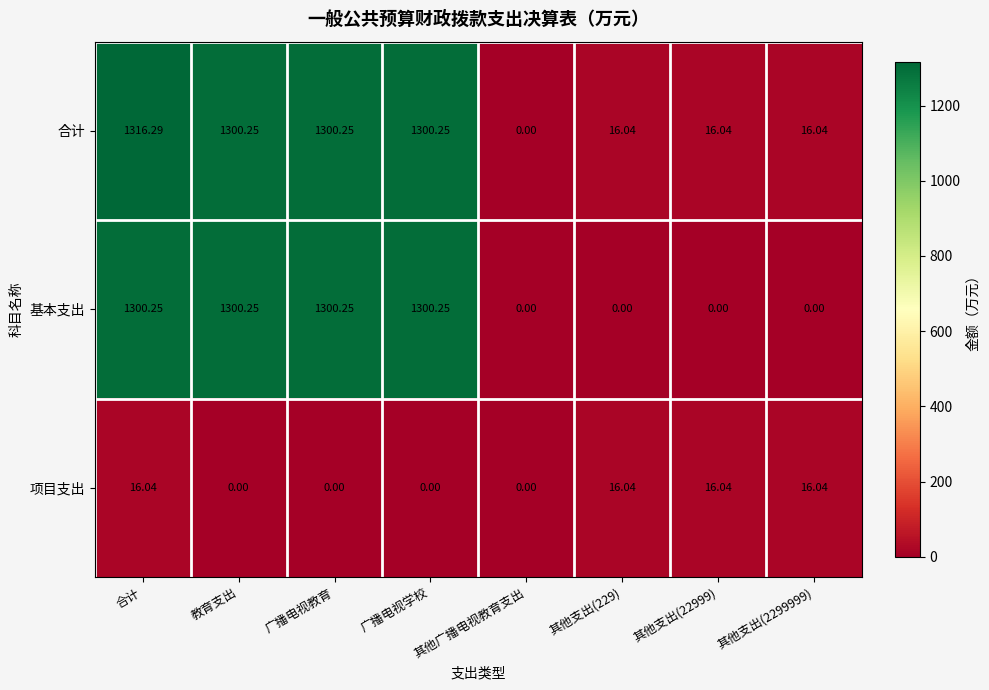

At which category is the sum across all series the highest?

合计